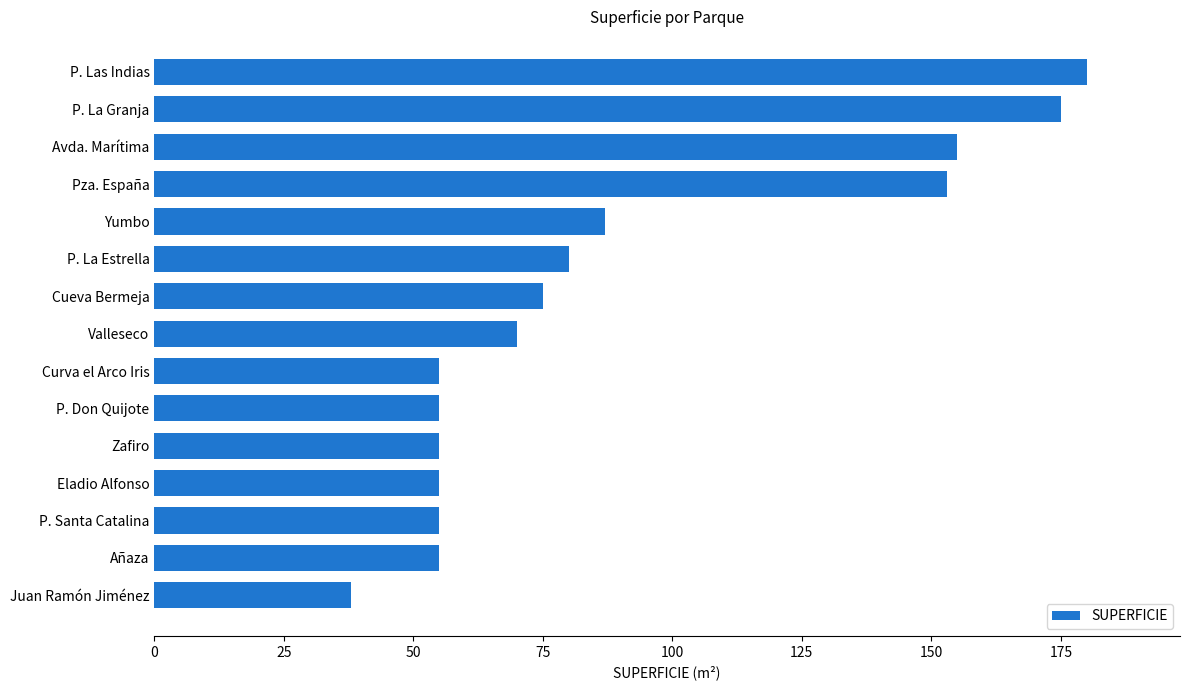

Where is the data nearest to the value 109?

Yumbo